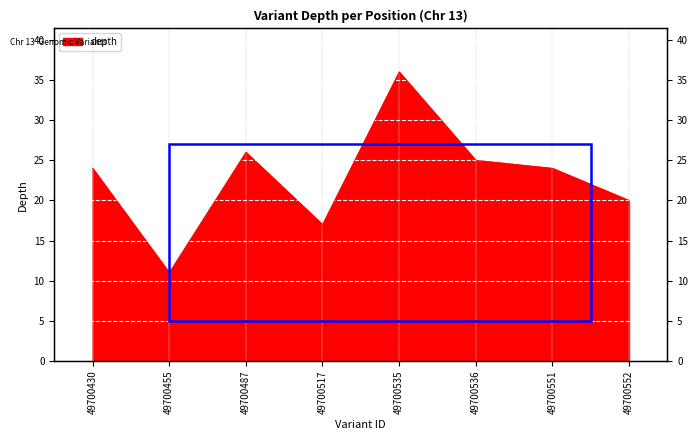

Where is the data nearest to the value 23?

49700430